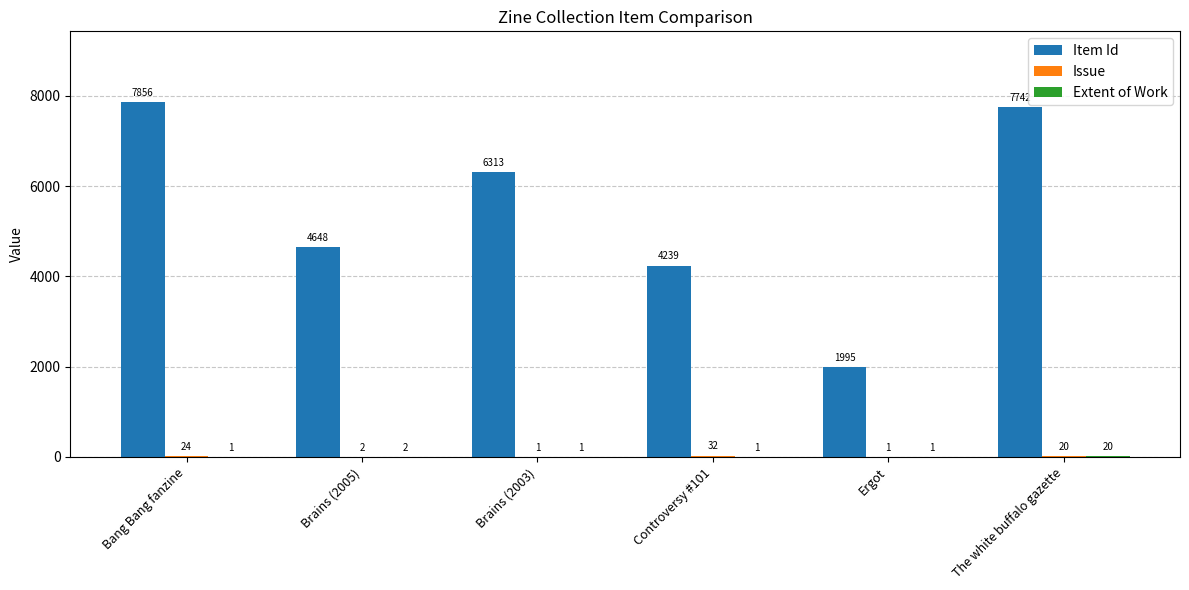

What is the total value across all series at Controversy #101?

4272